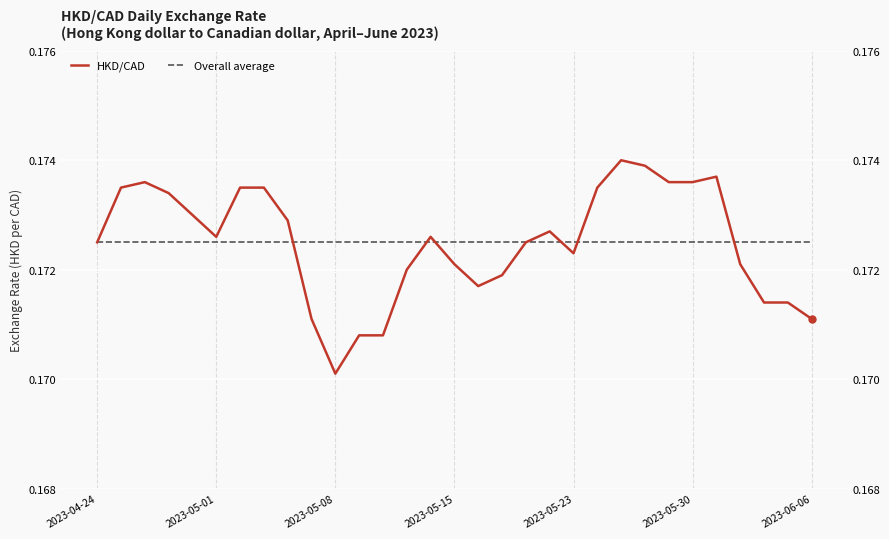

Where do Overall average and HKD/CAD first cross each other?

8 and 9